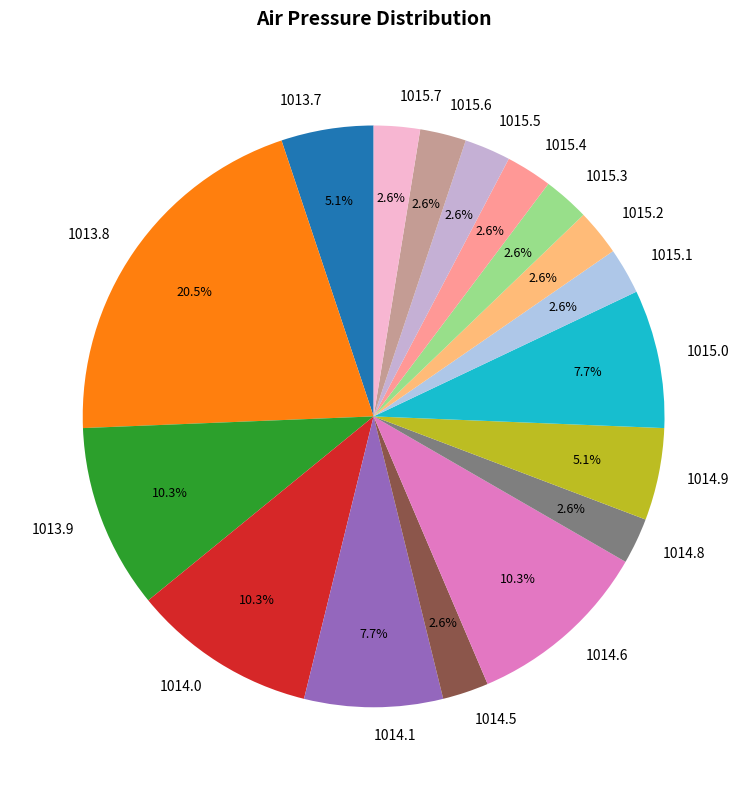

Which category has the biggest portion of the pie?

1013.8